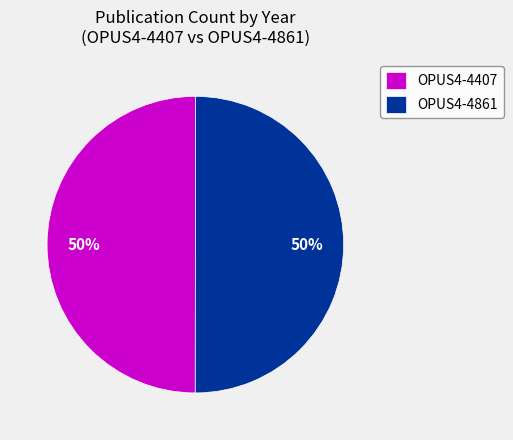

Combined, do OPUS4-4407 and OPUS4-4861 account for over 50%?

Yes